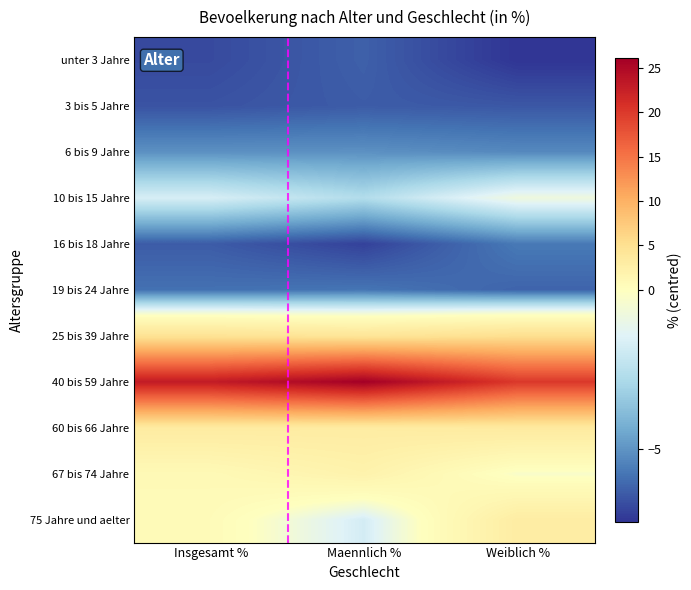

List the series in order of their peak value, lowest first.

3 bis 5 Jahre, unter 3 Jahre, 19 bis 24 Jahre, 16 bis 18 Jahre, 6 bis 9 Jahre, 10 bis 15 Jahre, 67 bis 74 Jahre, 75 Jahre und aelter, 60 bis 66 Jahre, 25 bis 39 Jahre, 40 bis 59 Jahre